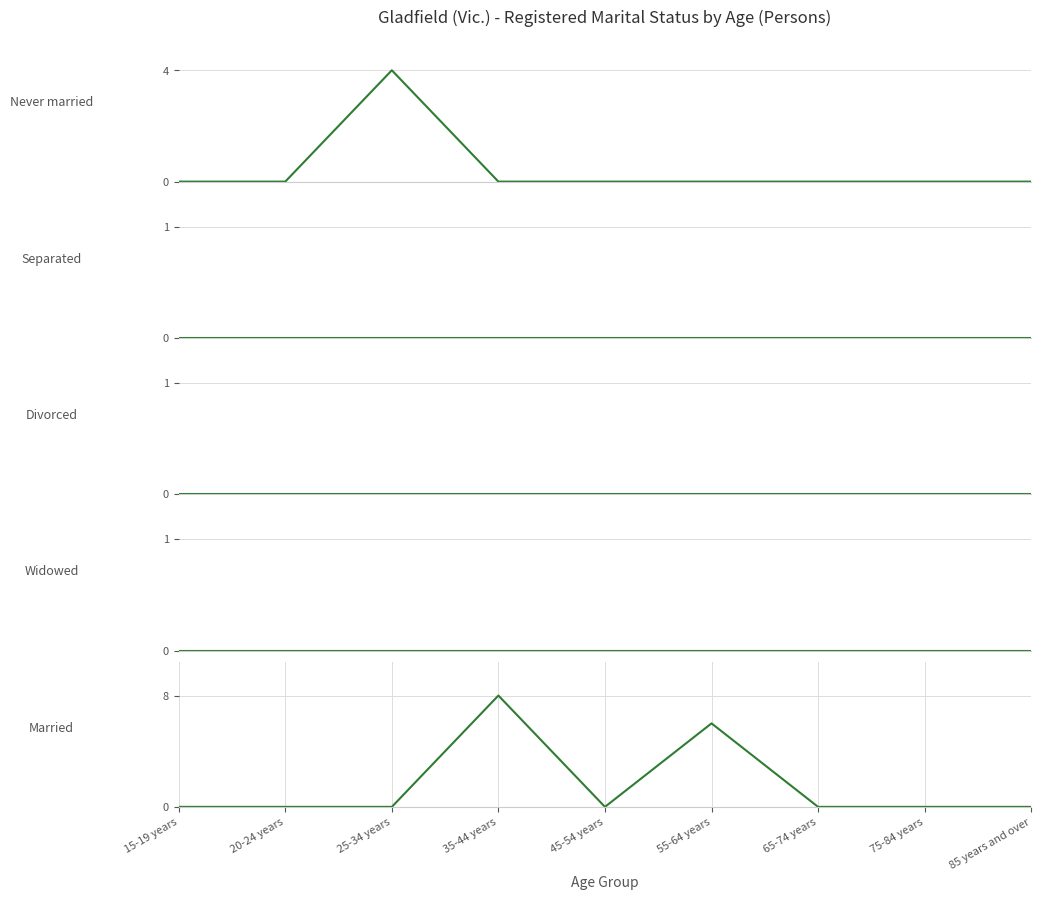

True or false: Separated and Divorced cross at least once.

False